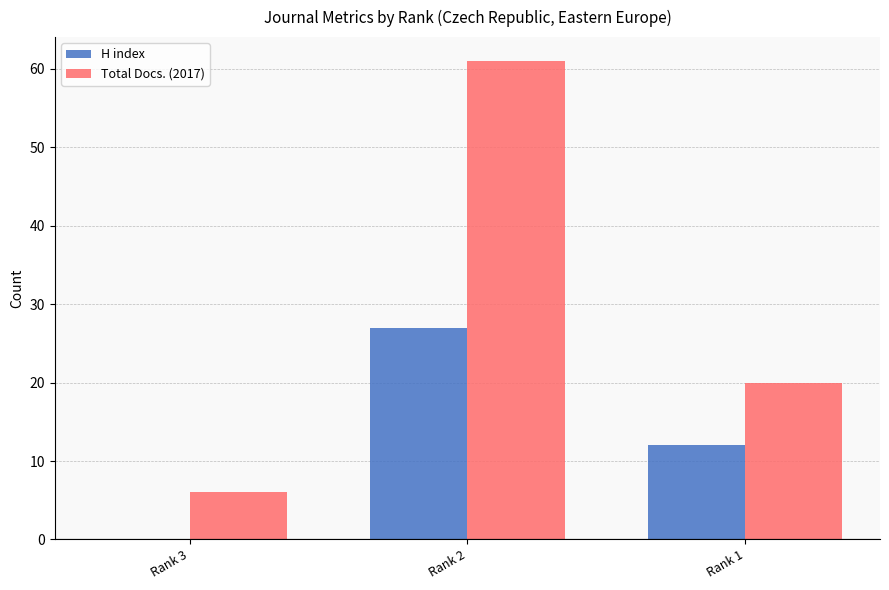

What is the sum of the H index values at Rank 1 and Rank 2?

39